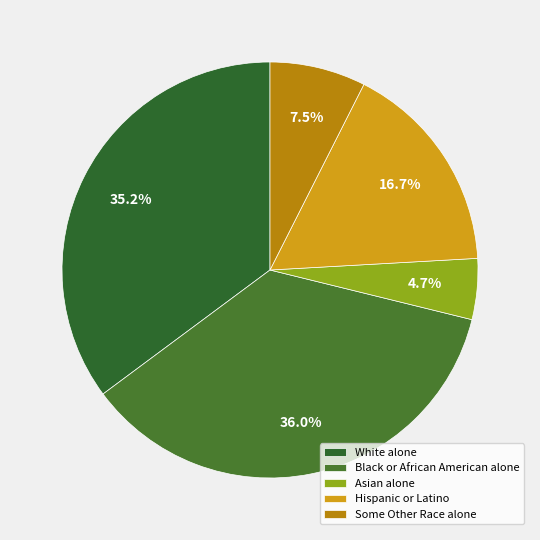

What is the total percentage of Asian alone and Hispanic or Latino?

21.4%